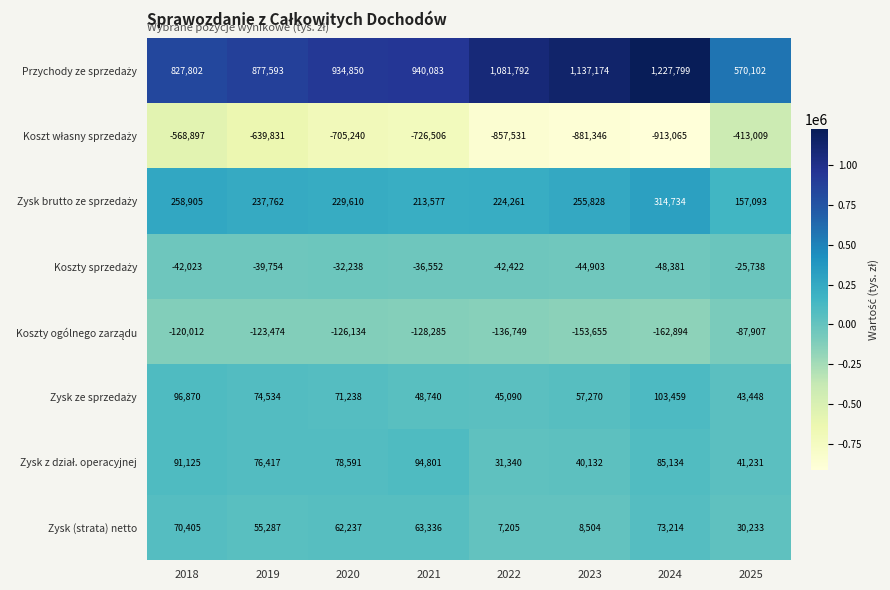

What is the sum of all Zysk (strata) netto values?

370421